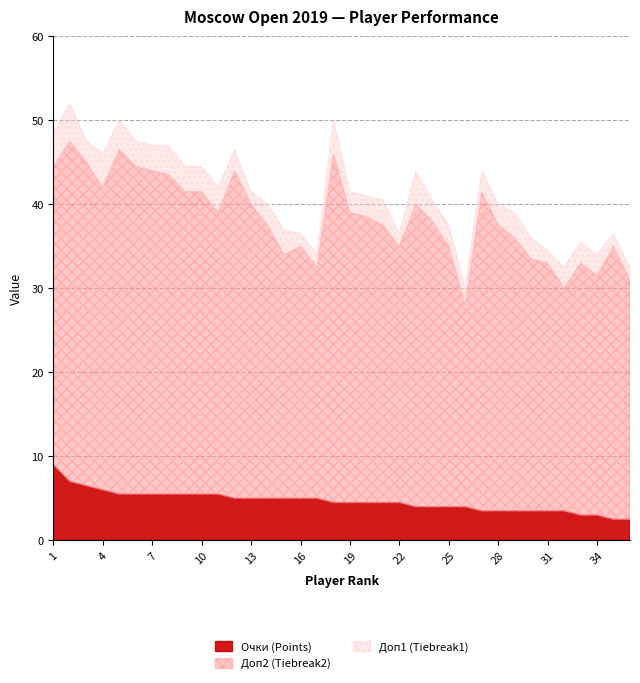

Reading right to left, what are all the values shown in this chart?

Очки (Points): 36=2.5	35=2.5	34=3.0	33=3.0	32=3.5	31=3.5	30=3.5	29=3.5	28=3.5	27=3.5	26=4.0	25=4.0	24=4.0	23=4.0	22=4.5	21=4.5	20=4.5	19=4.5	18=4.5	17=5.0	16=5.0	15=5.0	14=5.0	13=5.0	12=5.0	11=5.5	10=5.5	9=5.5	8=5.5	7=5.5	6=5.5	5=5.5	4=6.0	3=6.5	2=7.0	1=9.0
Доп1 (Tiebreak1): 36=32.5	35=36.5	34=34.0	33=35.5	32=32.5	31=34.5	30=36.0	29=39.0	28=40.0	27=44.0	26=30.0	25=37.5	24=40.5	23=44.0	22=36.5	21=40.5	20=41.0	19=41.5	18=50.0	17=34.0	16=36.5	15=37.0	14=40.0	13=41.5	12=46.5	11=42.0	10=44.5	9=44.5	8=47.0	7=47.0	6=47.5	5=50.0	4=46.0	3=47.5	2=52.0	1=48.5
Доп2 (Tiebreak2): 36=31.0	35=35.0	34=31.5	33=33.0	32=30.0	31=33.0	30=33.5	29=36.0	28=37.5	27=41.5	26=28.0	25=35.0	24=38.0	23=40.0	22=35.0	21=37.5	20=38.5	19=39.0	18=46.0	17=32.5	16=35.0	15=34.0	14=37.5	13=40.0	12=44.0	11=39.0	10=41.5	9=41.5	8=43.5	7=44.0	6=44.5	5=46.5	4=42.0	3=45.0	2=47.5	1=44.5